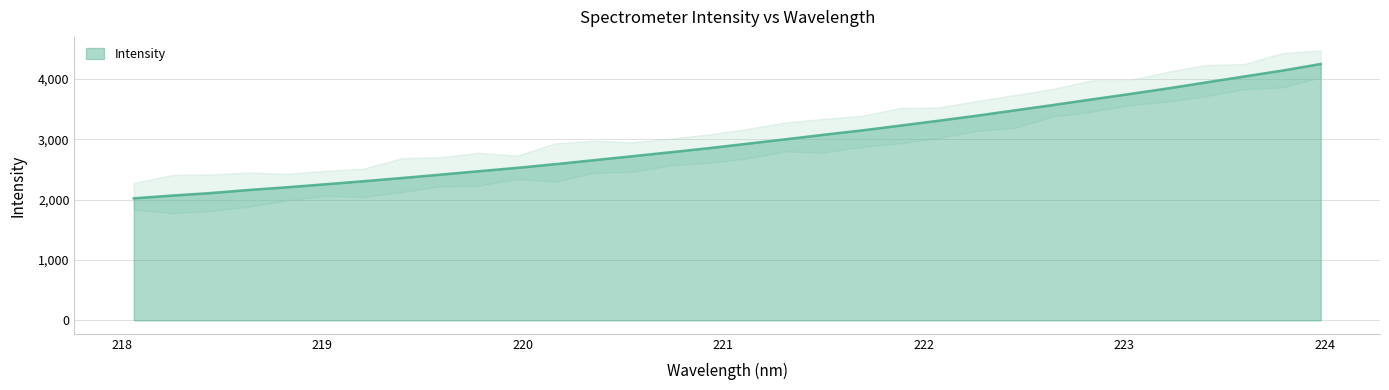

True or false: the data has more than 0 interior local peaks.

False